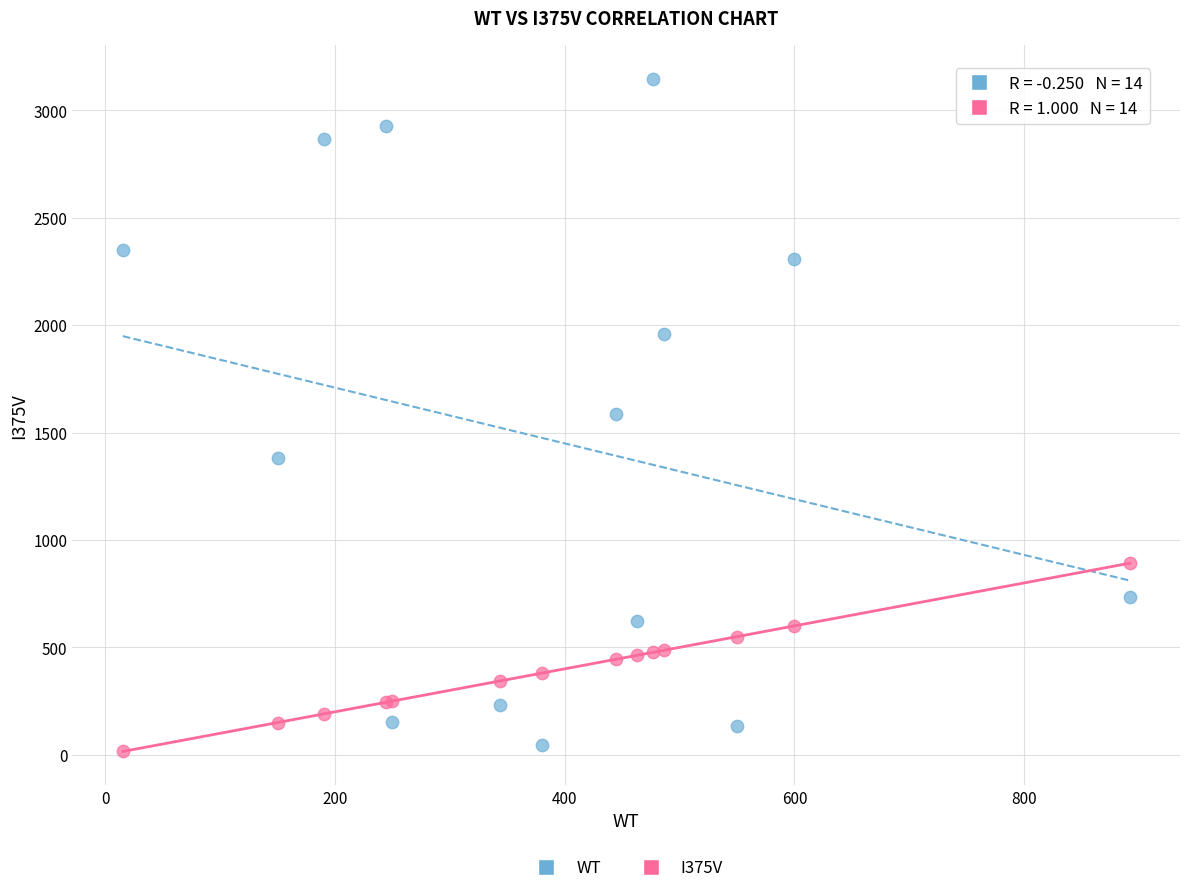

Which series has the widest spread of Y values?

WT